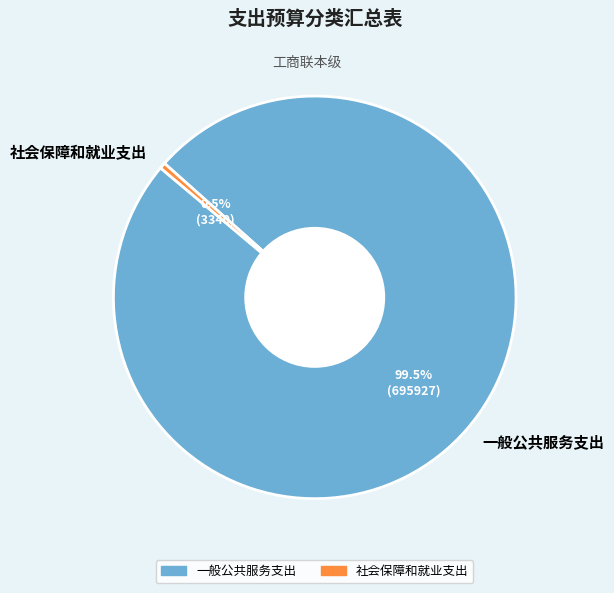

Rank the categories by value from lowest to highest.

社会保障和就业支出, 一般公共服务支出